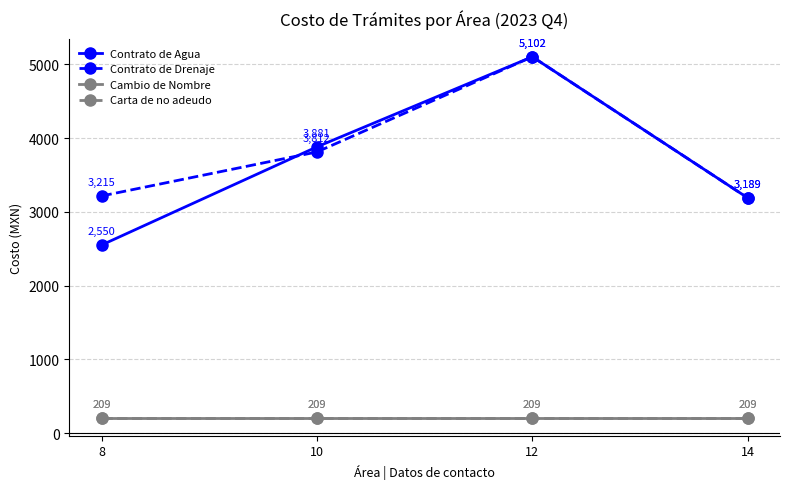

At which label does Contrato de Agua first exceed 3881?

12